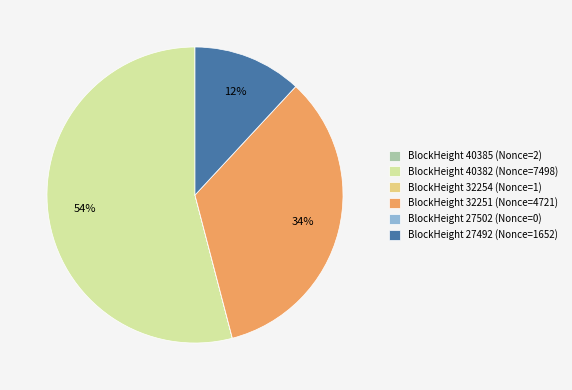

Which category has the biggest portion of the pie?

BlockHeight 40382 (Nonce=7498)